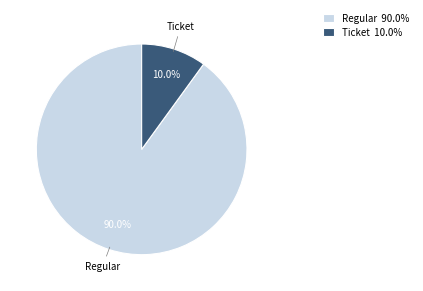

Rank the categories by value from highest to lowest.

Regular, Ticket